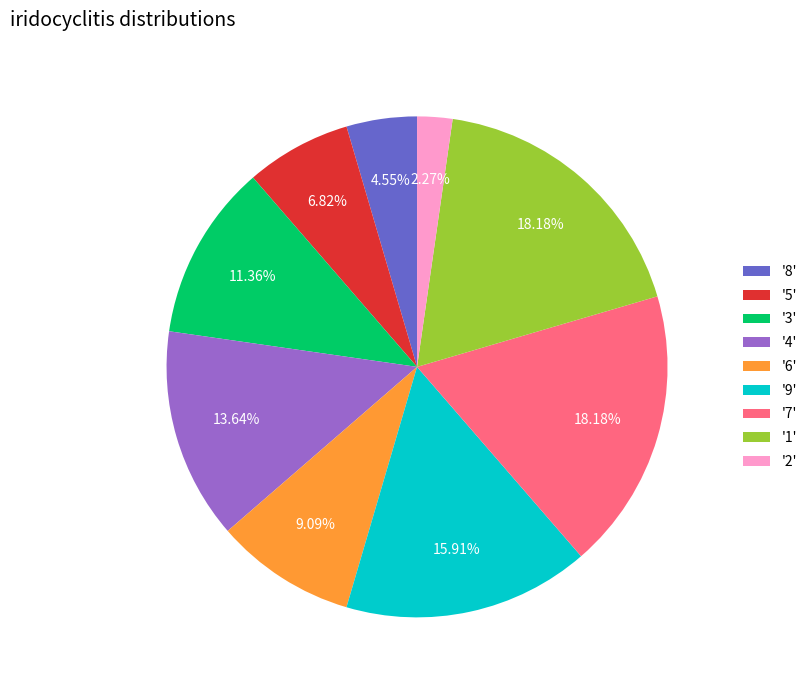

Is '7' the majority of the pie?

No